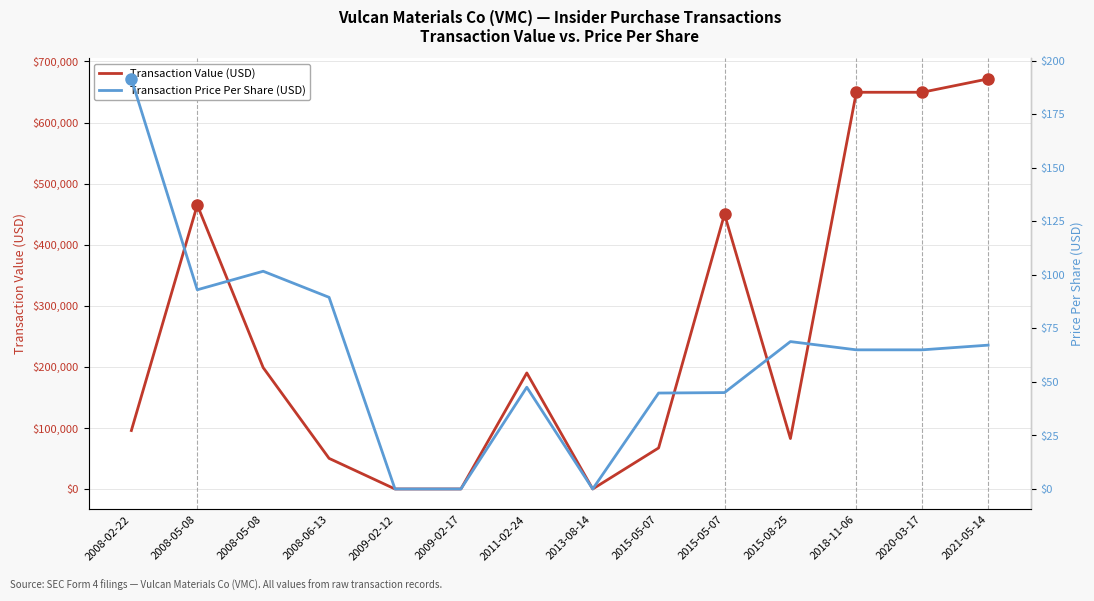

What is the difference between the Transaction Price Per Share (USD) values at 2008-06-13 and 2008-02-22?

102.0